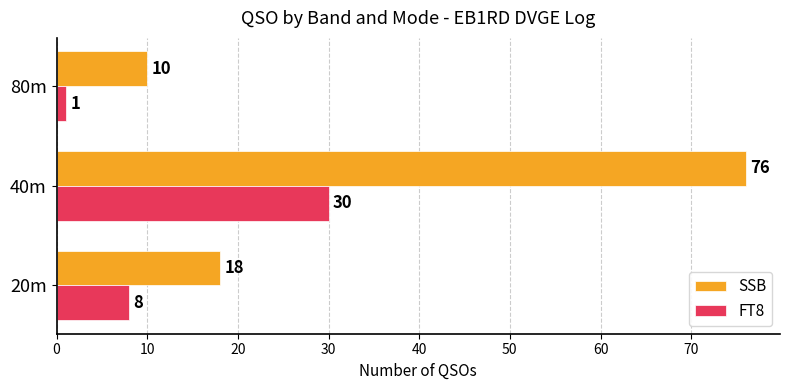

How many SSB values are between 10 and 76?

3